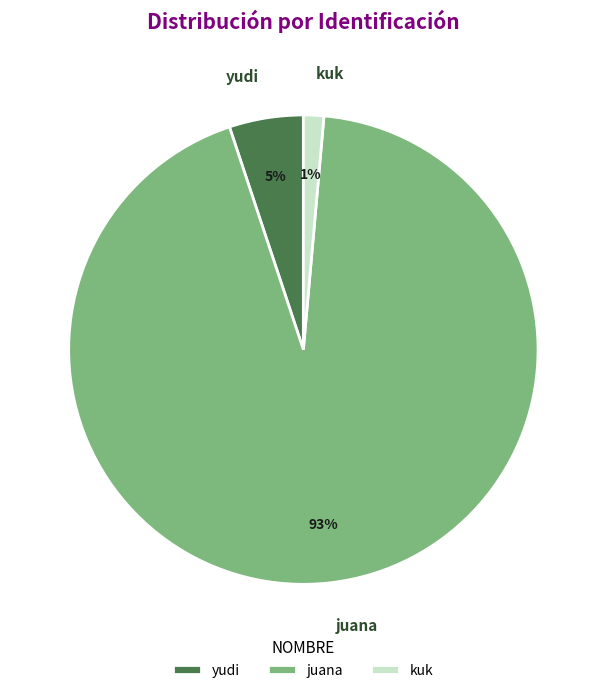

What percentage is the kuk slice, to the nearest percent?

1%